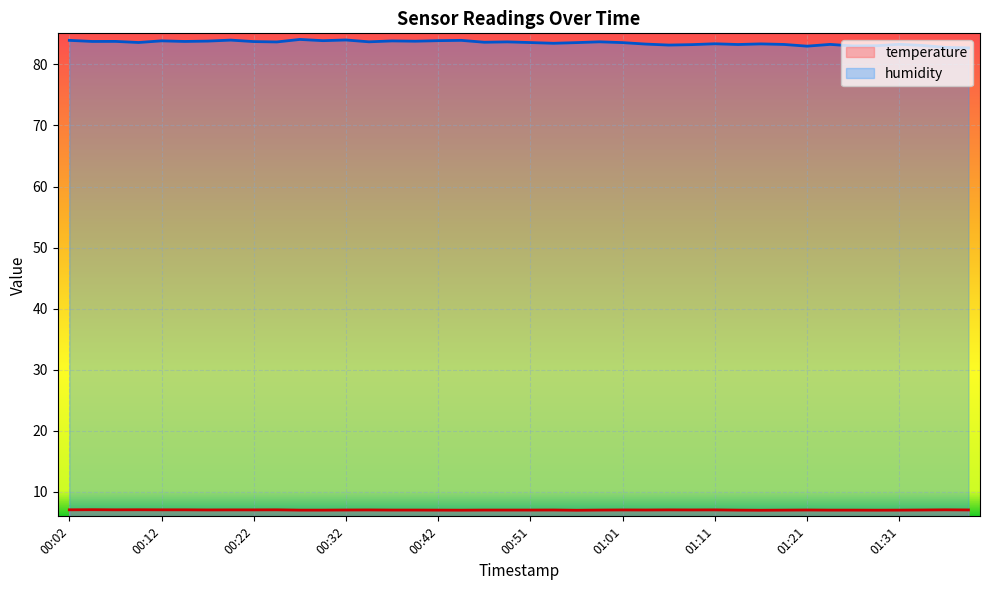

What is the difference between the maximum and minimum values in the temperature series?

0.1